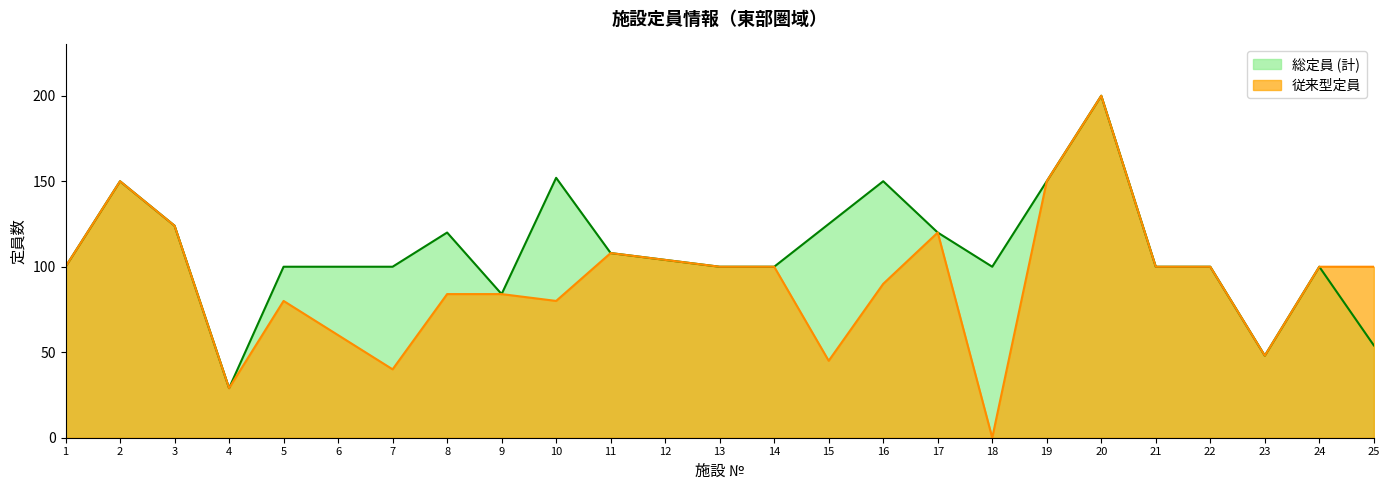

How many categories are shown in the chart?

25